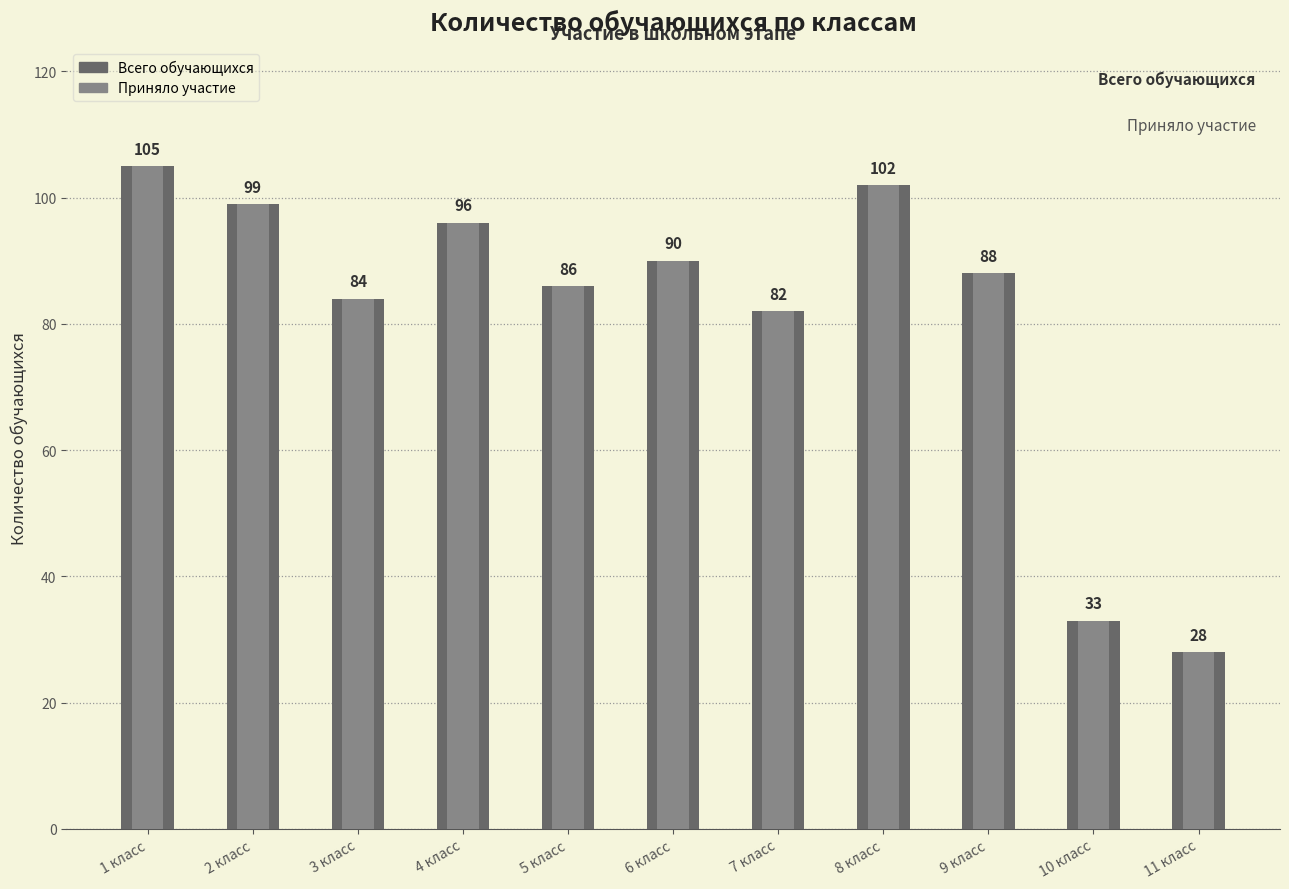

Which category has the lowest value in the Всего обучающихся series?

11 класс